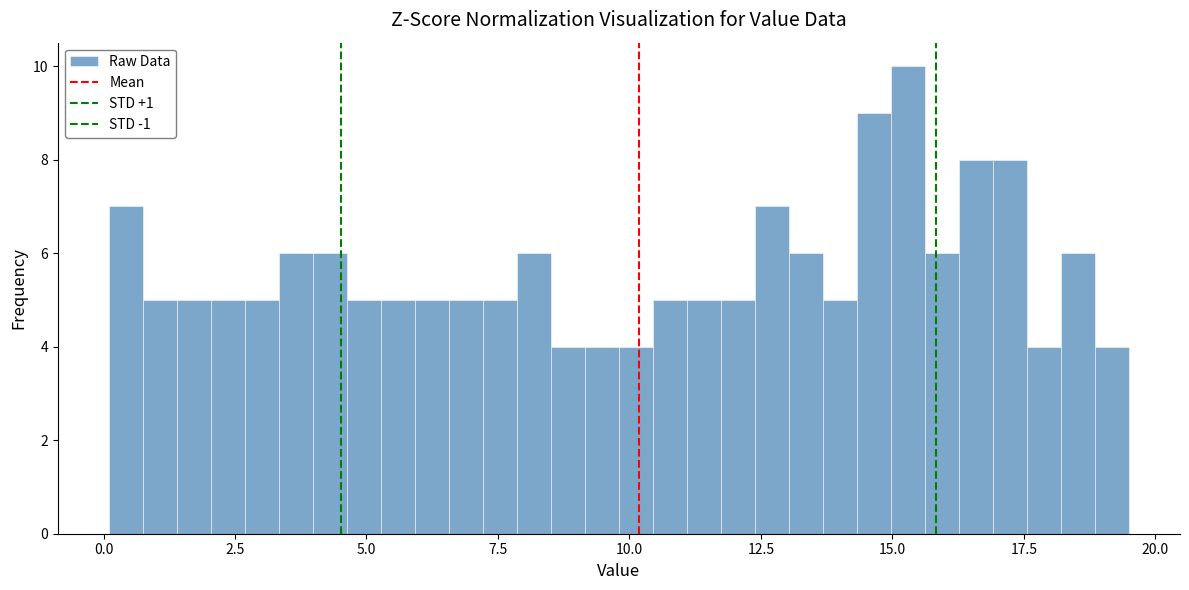

Read against the x-axis, roughly where is the centre of the tallest bar?

15.5